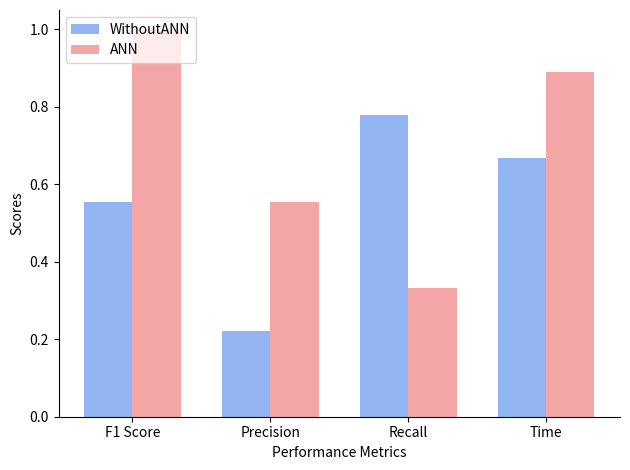

List the labels in order of ANN value, smallest first.

Recall, Precision, Time, F1 Score